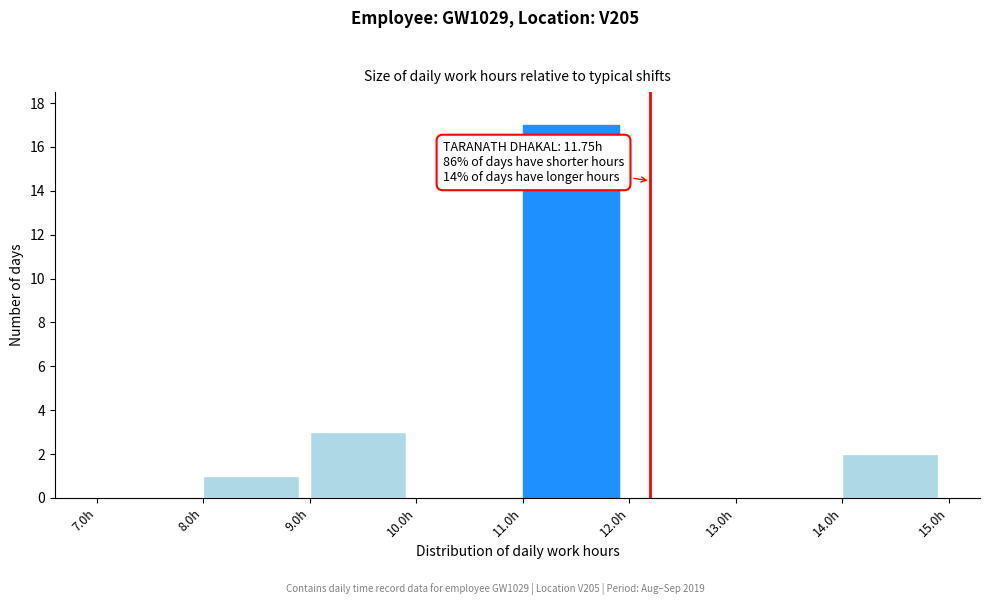

Which range on the x-axis has the tallest bar?

11 to 12